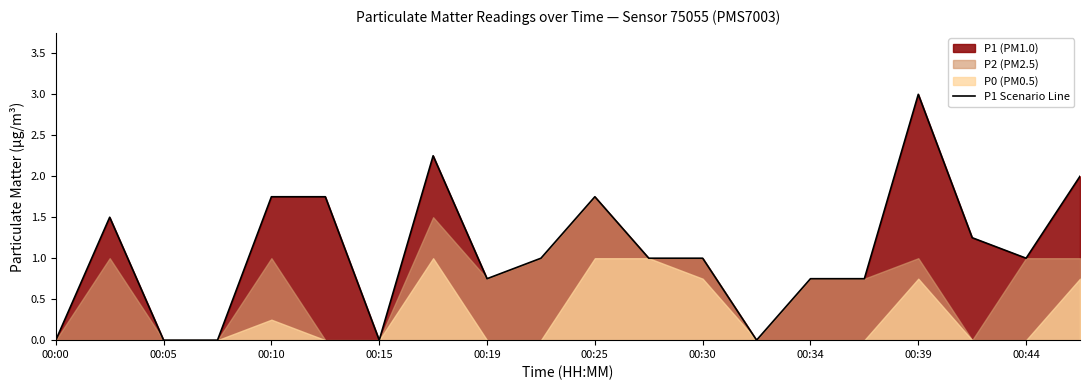

What is the highest value of the P1 Scenario Line series?

3.0